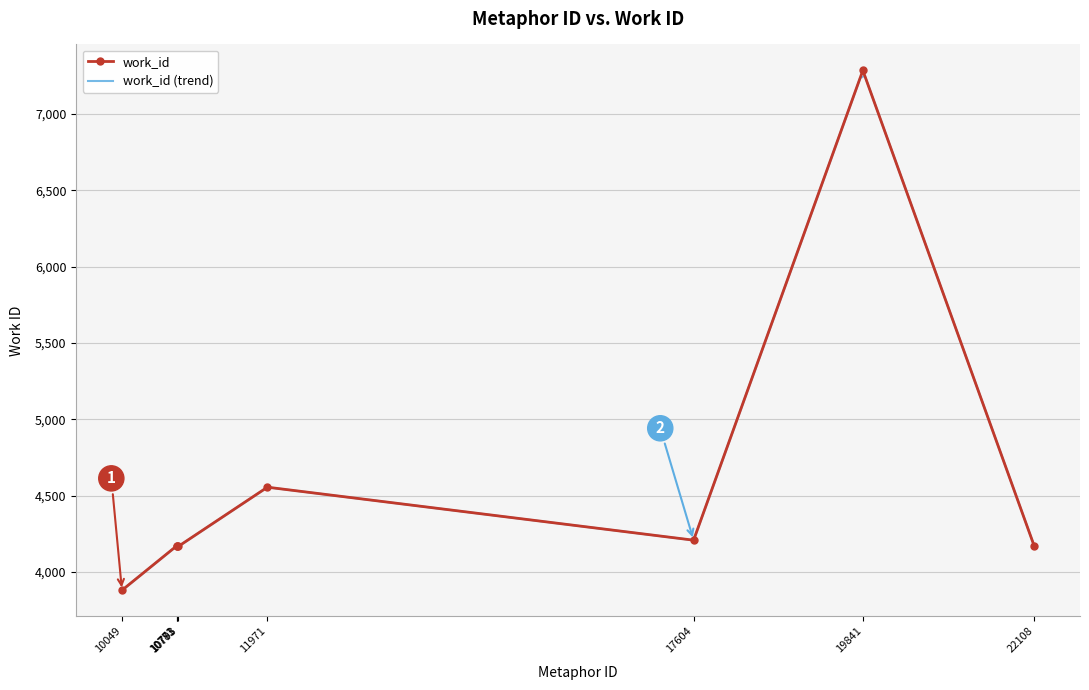

Where is the first local maximum?

10773